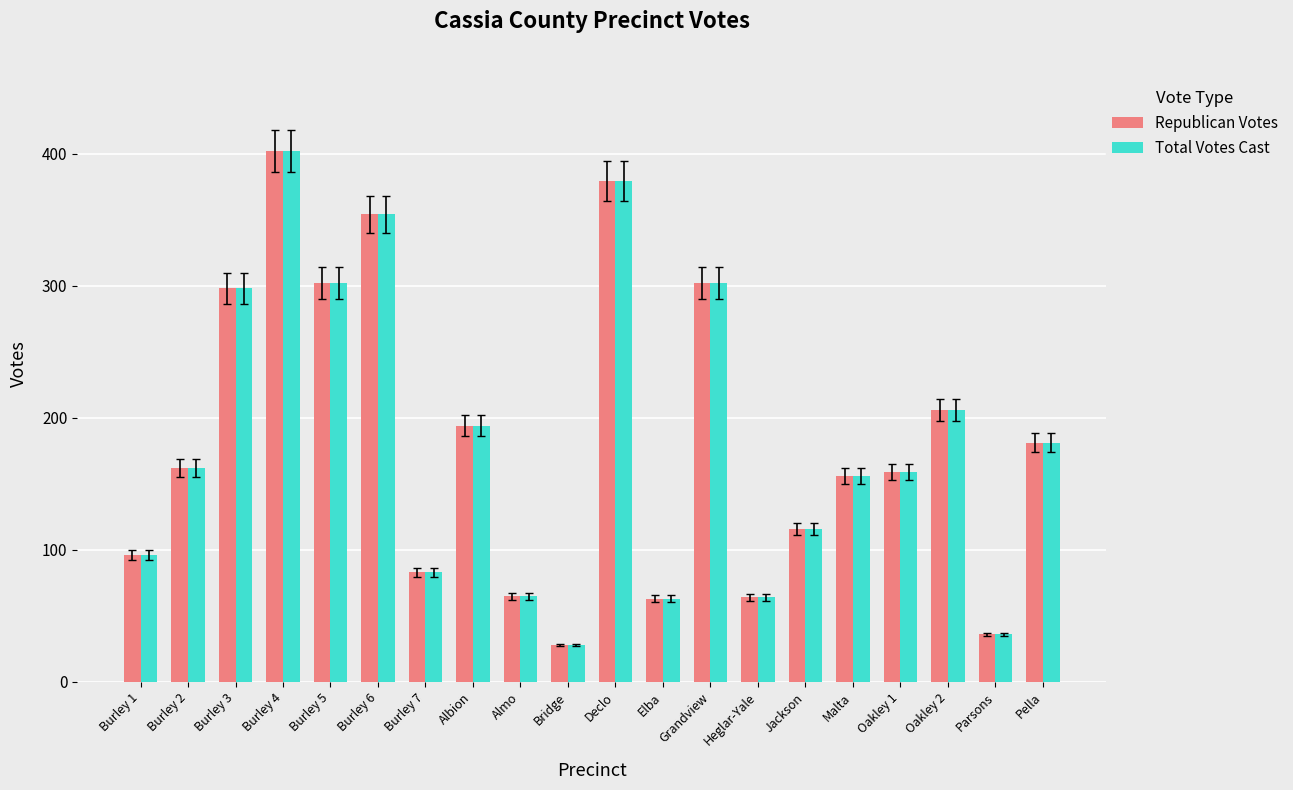

What is the value of the Republican Votes bar at the 8th from the left?

194